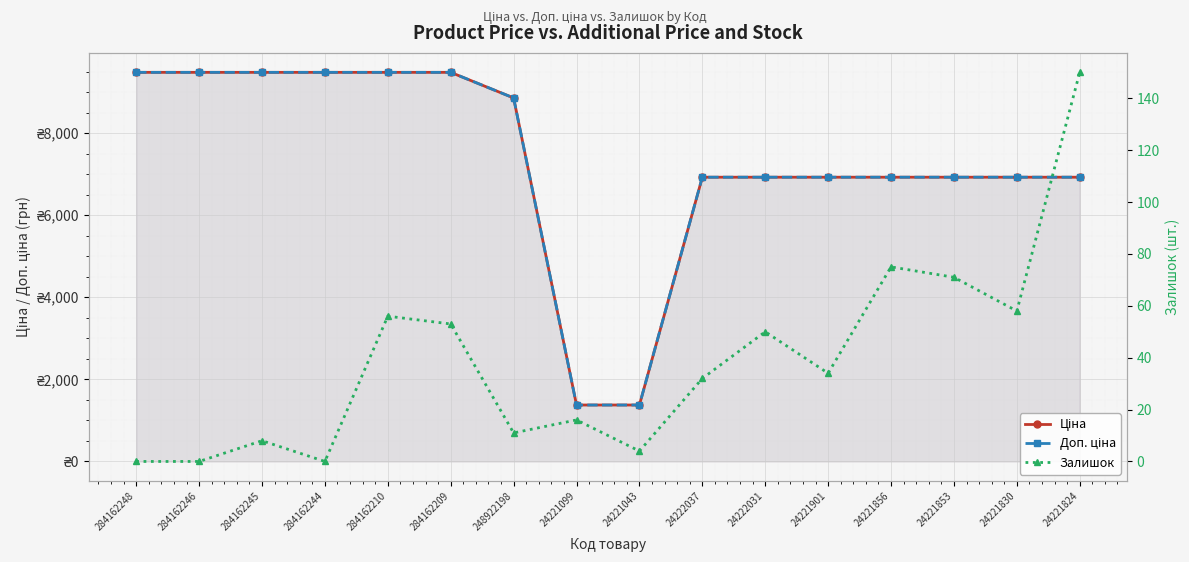

The value of Доп. ціна at 24221099 is 1958.2. True or false?

False